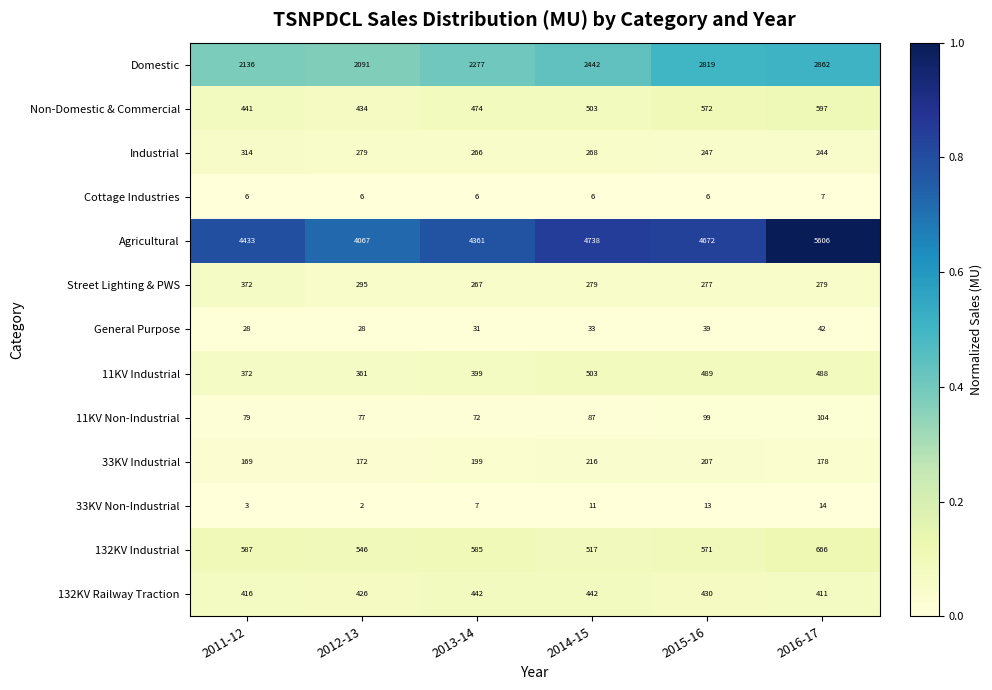

What is the difference between the 33KV Non-Industrial values at 2014-15 and 2011-12?

8